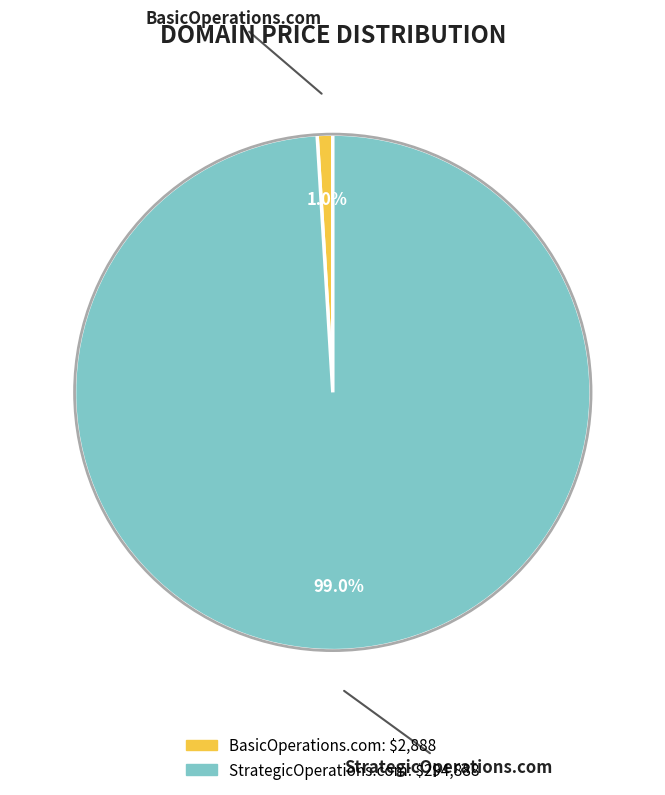

To the nearest percent, what portion does BasicOperations.com represent?

1%